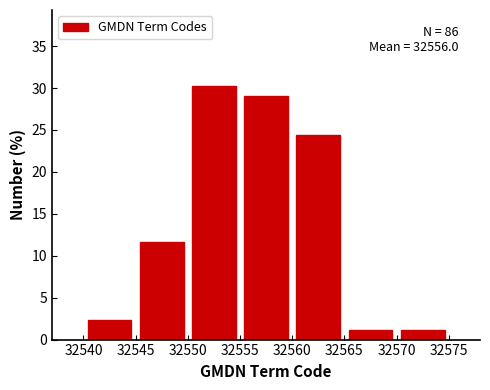

Which range on the x-axis has the tallest bar?

32550 to 32555